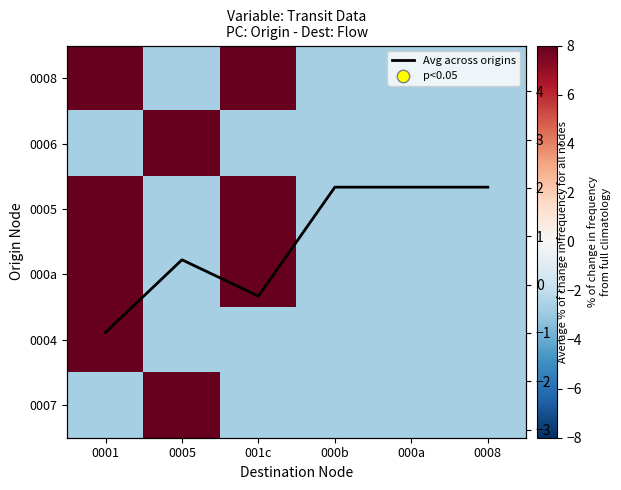

Rank the series at 0005 from highest to lowest value.

0006, 0007, Avg across origins, 0008, 0005, 000a, 0004